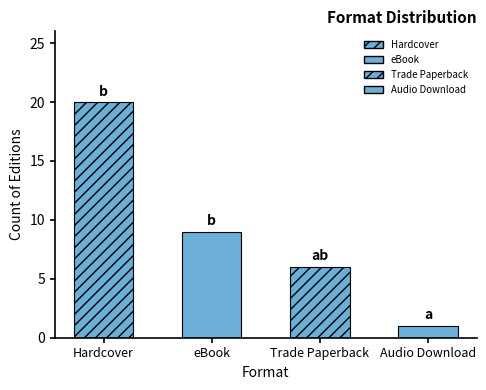

What is the label of the 4th bar from the left?

Audio Download